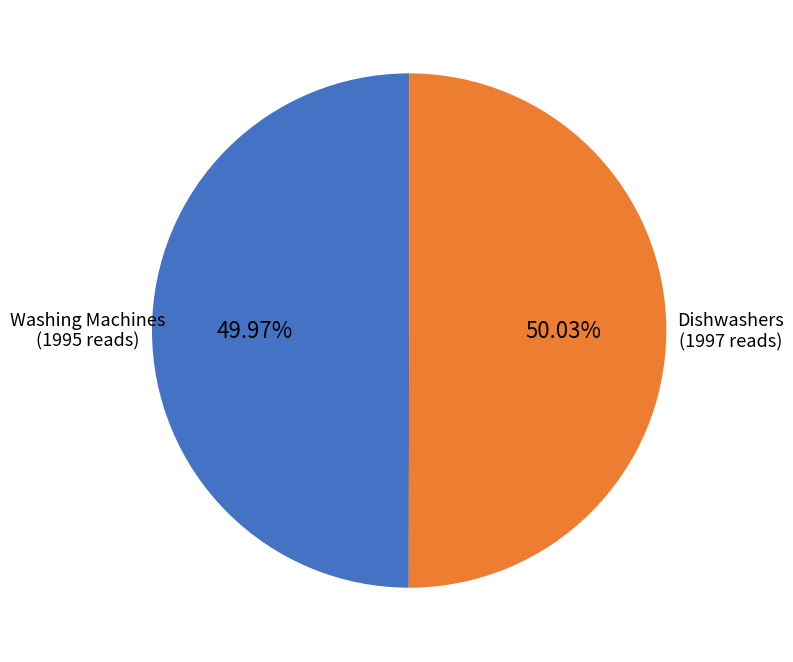

Does any single category account for the majority?

Yes